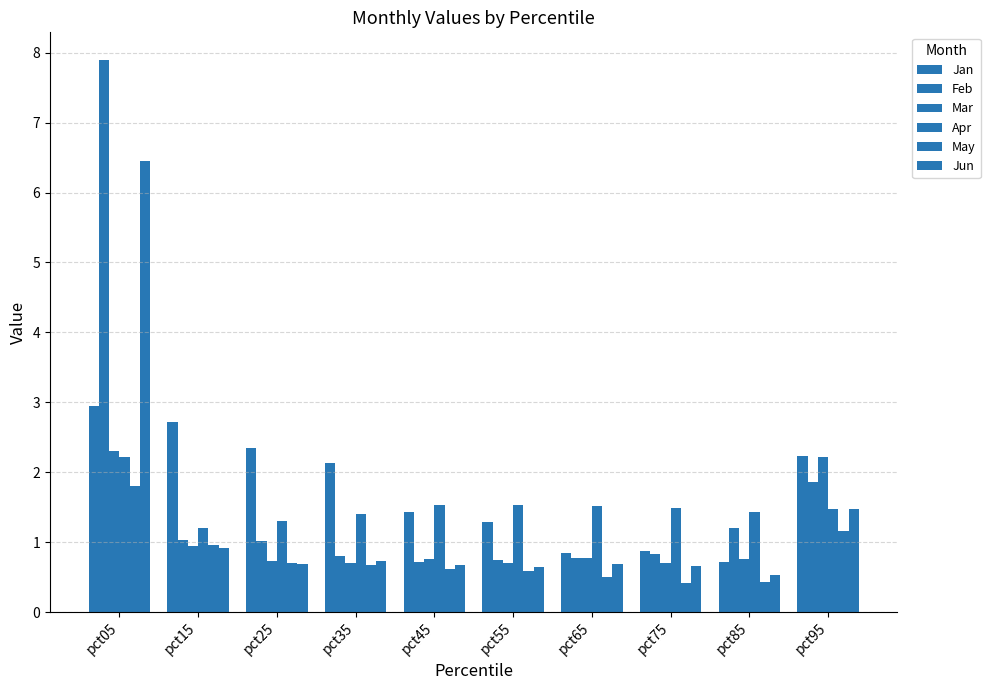

The value of Apr at pct05 is 1.4. True or false?

False